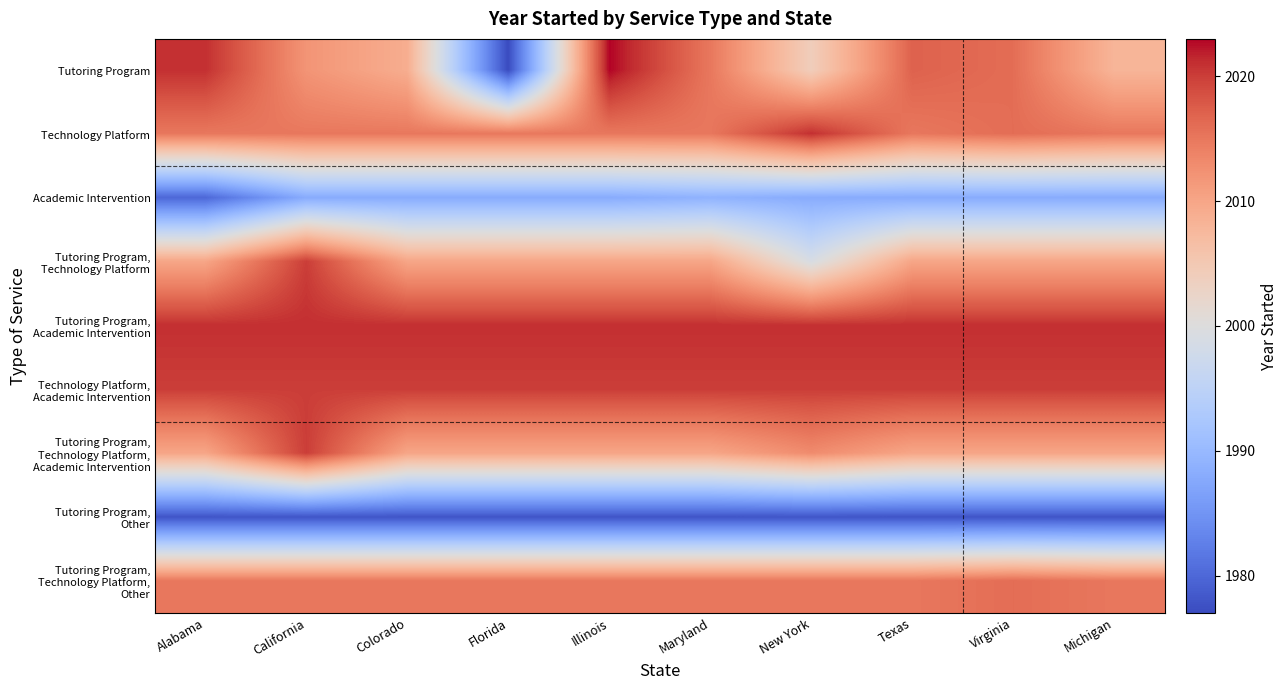

At Florida, list the series in order from largest to smallest.

Tutoring Program, Academic Intervention, Technology Platform, Academic Intervention, Technology Platform, Tutoring Program, Technology Platform, Other, Tutoring Program, Technology Platform, Tutoring Program, Technology Platform, Academic Intervention, Academic Intervention, Tutoring Program, Other, Tutoring Program